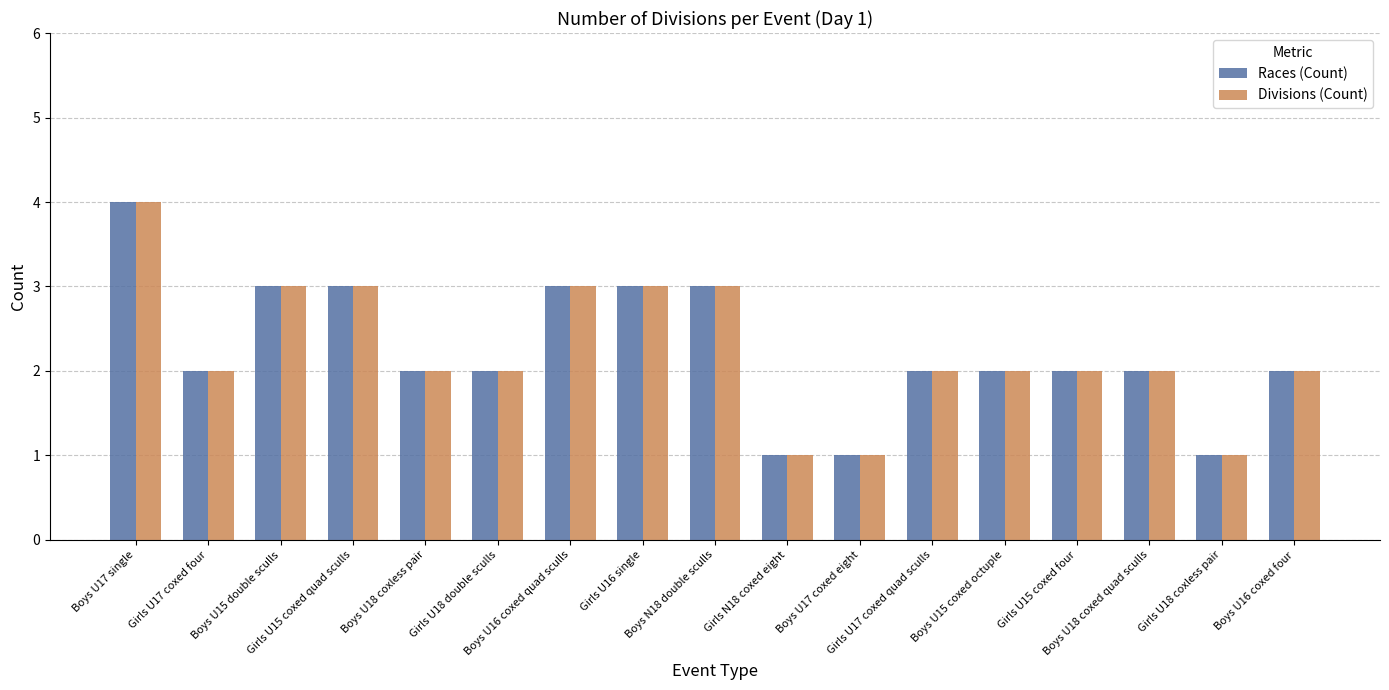

What is the difference between the maximum and minimum values in the Divisions (Count) series?

3